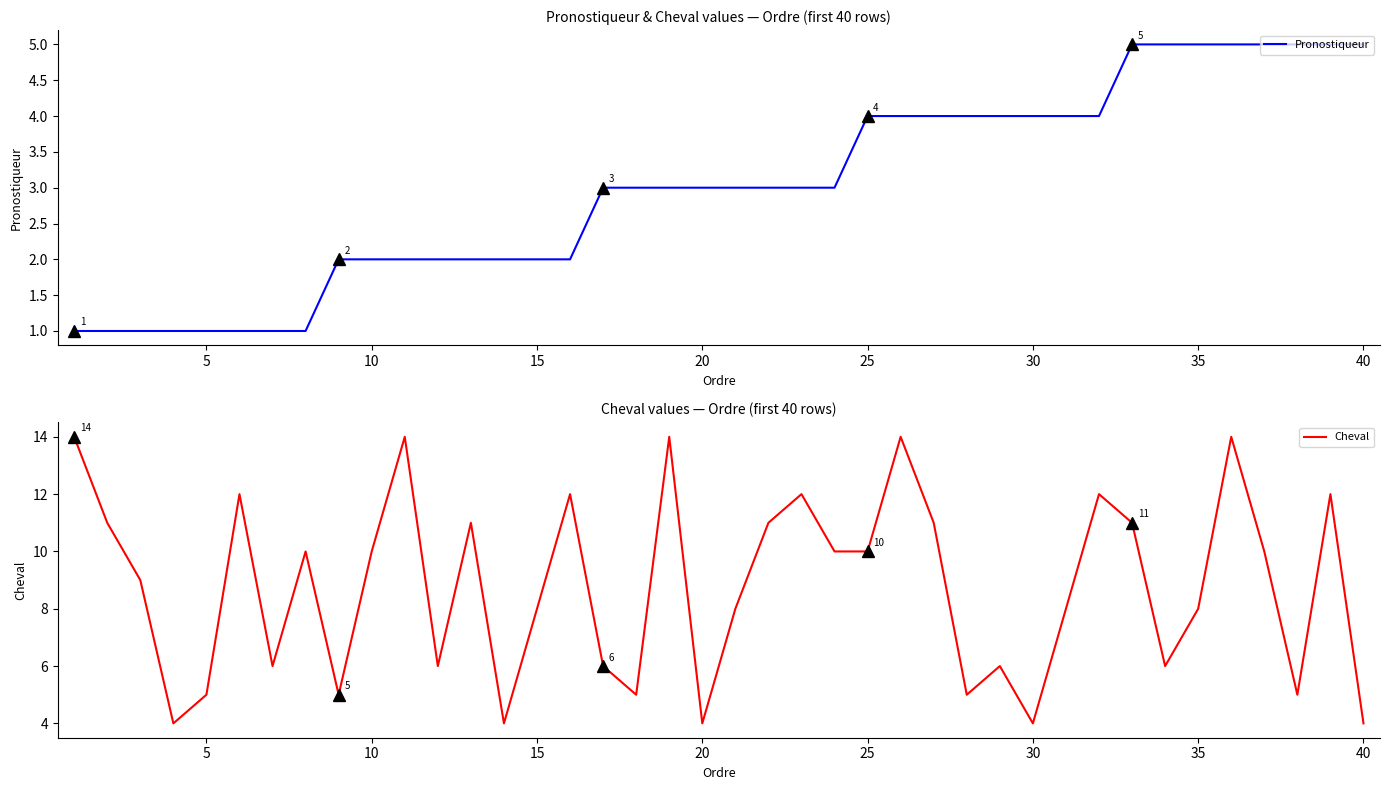

What is the maximum value for Pronostiqueur?

5